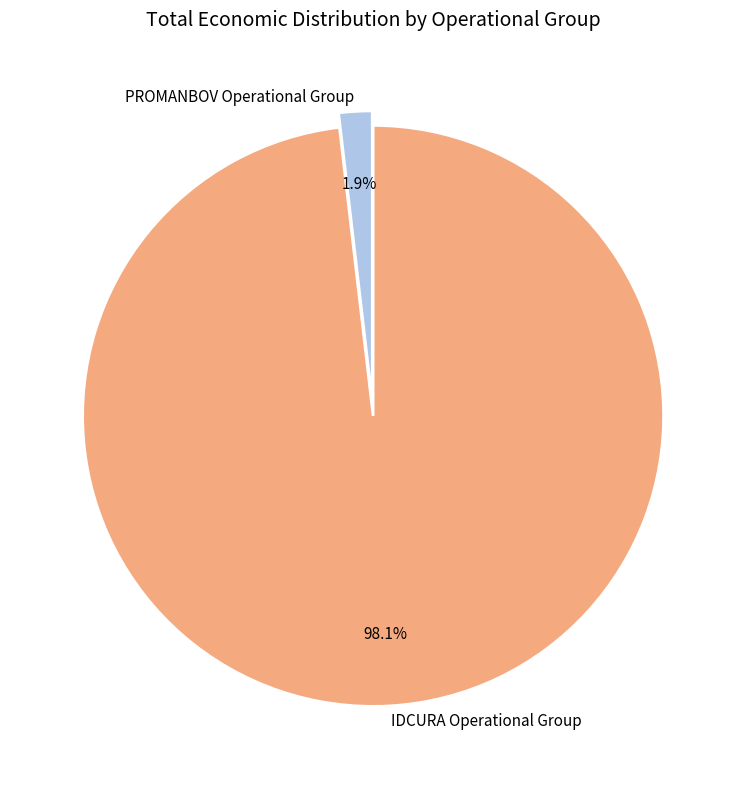

Which slice represents more than half of the pie?

IDCURA Operational Group